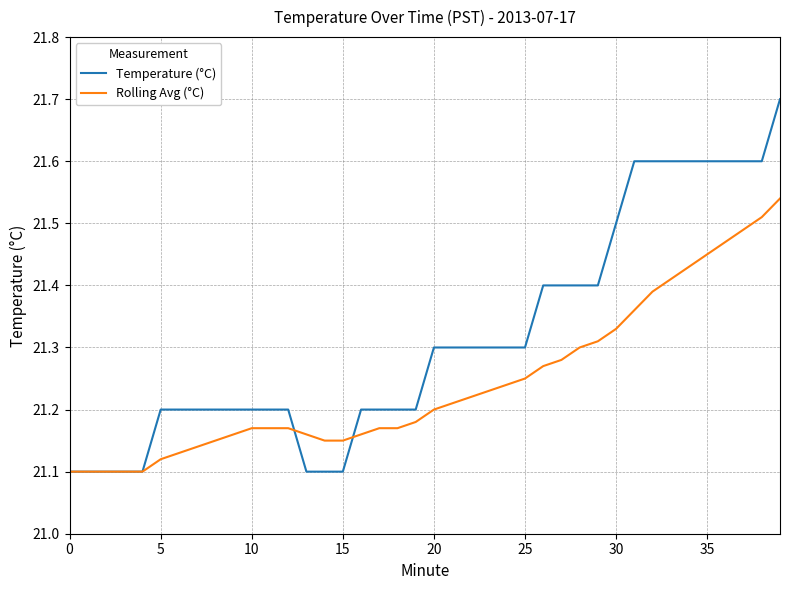

Which series has the largest range (max minus min)?

Temperature (°C)